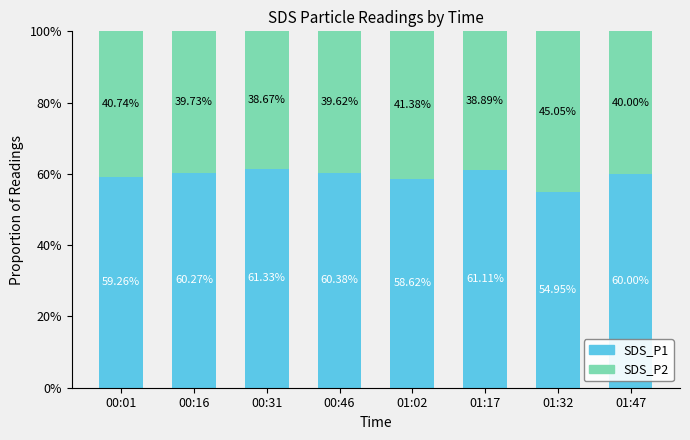

Does the chart contain any negative values?

No